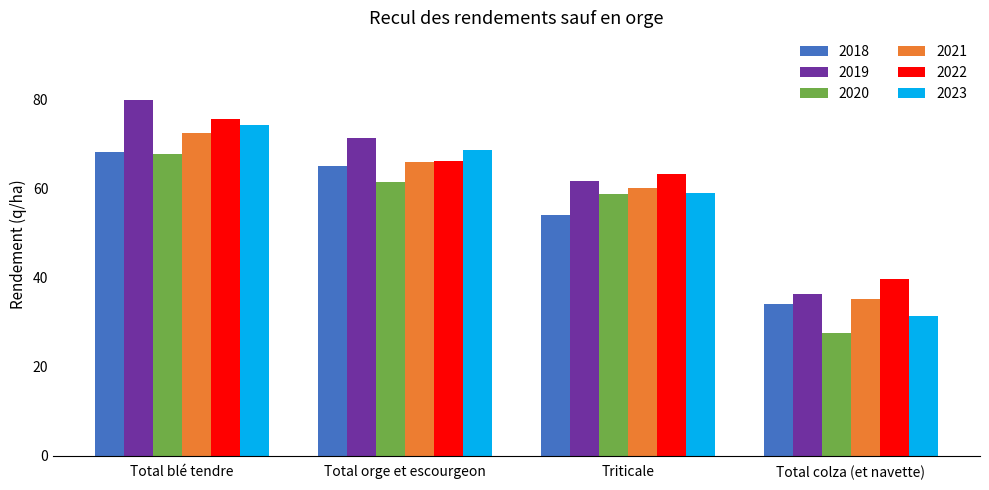

Reading right to left, what are all the values shown in this chart?

2018: 34.0	54.1	65.0	68.1
2019: 36.2	61.5	71.2	79.8
2020: 27.4	58.6	61.4	67.7
2021: 35.1	60.0	65.9	72.5
2022: 39.7	63.2	66.1	75.5
2023: 31.3	58.9	68.6	74.2